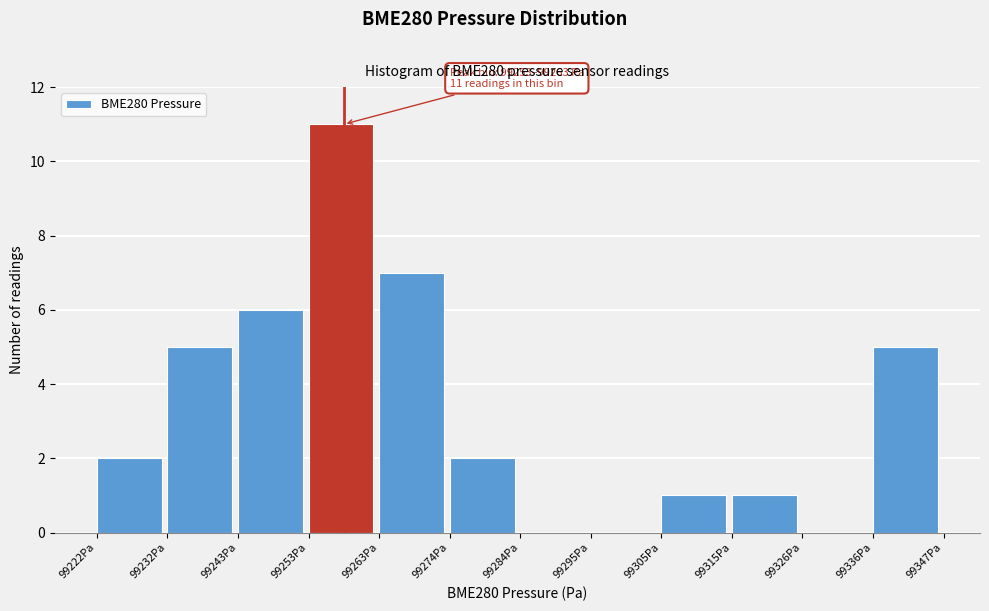

Which range on the x-axis has the tallest bar?

99252 to 99264